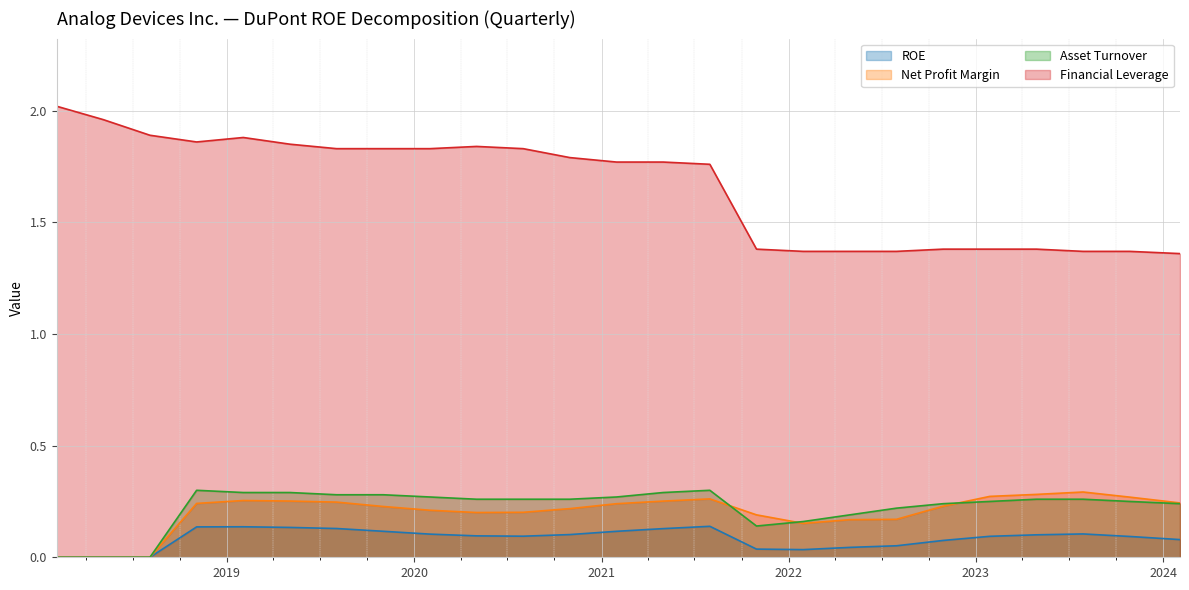

What are all the series names shown in the legend?

ROE, Net Profit Margin, Asset Turnover, Financial Leverage